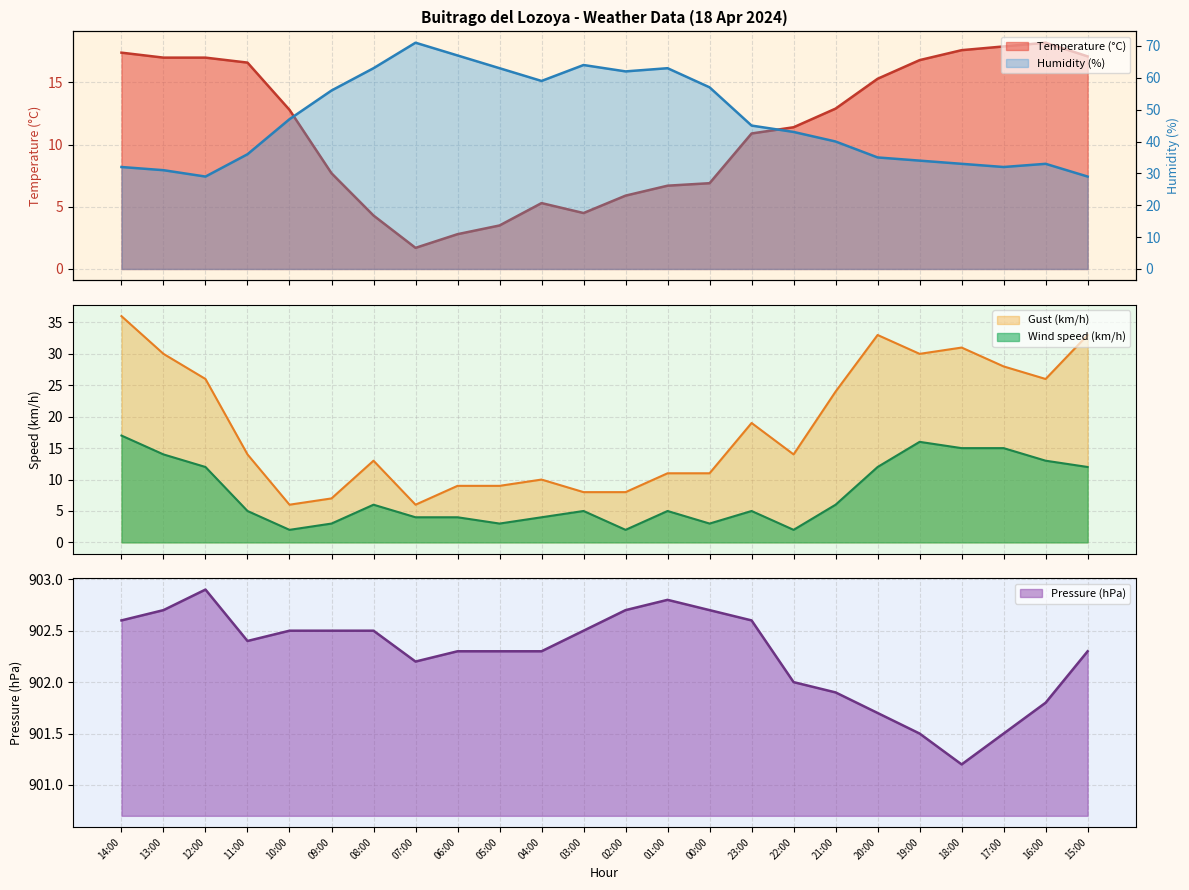

True or false: Pressure (hPa) has a value of 901.9 at 21:00.

True